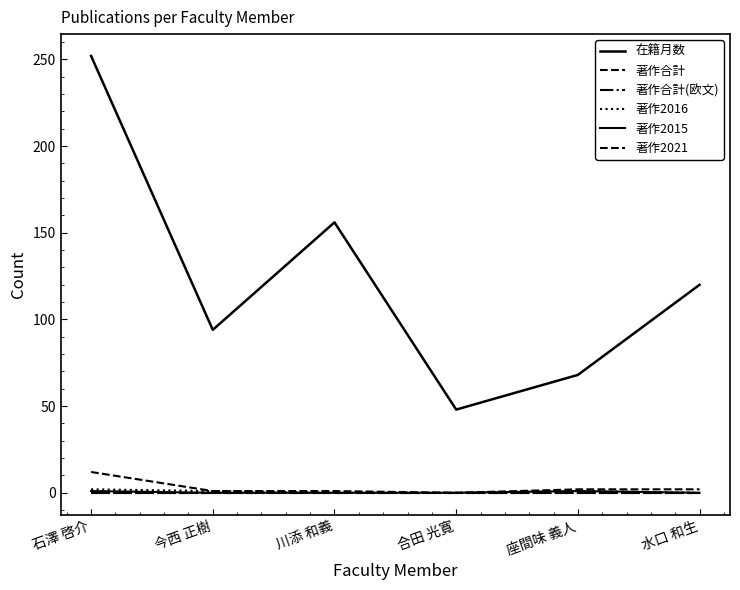

Reading right to left, list all the values displayed in this chart.

在籍月数: 120	68	48	156	94	252
著作合計: 2	2	0	1	1	12
著作合計(欧文): 0	0	0	0	0	0
著作2016: 0	1	0	0	1	2
著作2015: 0	1	0	0	0	1
著作2021: 0	0	0	0	0	0